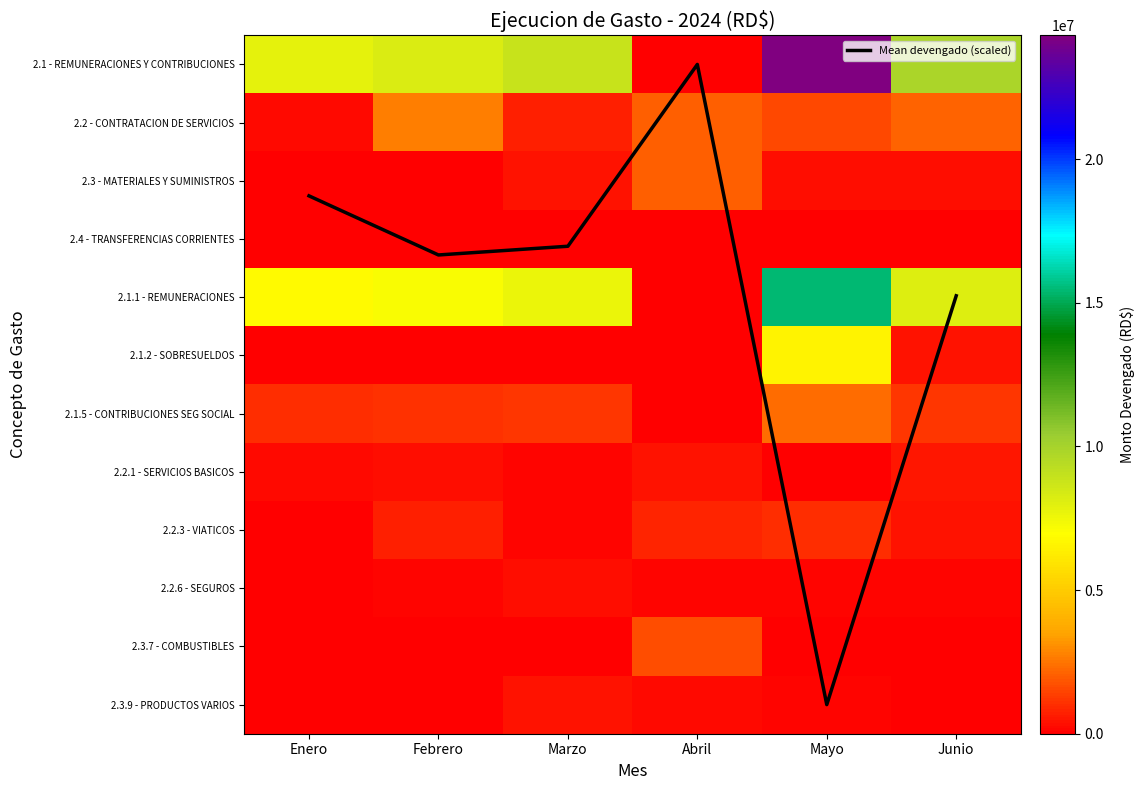

At Febrero, list the series in order from largest to smallest.

2.1 - REMUNERACIONES Y CONTRIBUCIONES, 2.1.1 - REMUNERACIONES, 2.2 - CONTRATACION DE SERVICIOS, 2.1.5 - CONTRIBUCIONES SEG SOCIAL, 2.2.3 - VIATICOS, 2.2.1 - SERVICIOS BASICOS, 2.2.6 - SEGUROS, 2.1.2 - SOBRESUELDOS, Mean devengado (scaled), 2.3 - MATERIALES Y SUMINISTROS, 2.4 - TRANSFERENCIAS CORRIENTES, 2.3.7 - COMBUSTIBLES, 2.3.9 - PRODUCTOS VARIOS